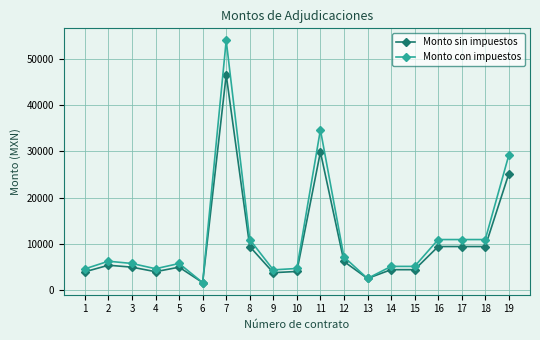

True or false: Monto con impuestos has more than 1 points higher than both neighbors.

True